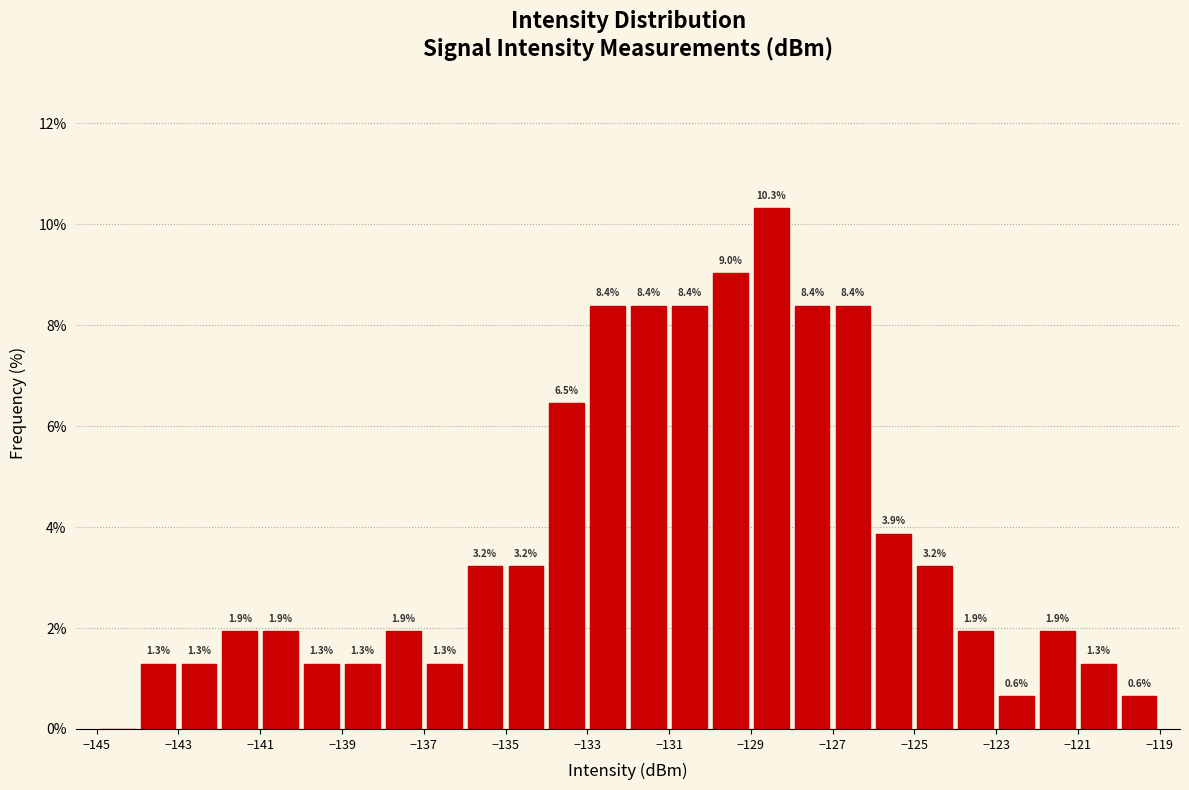

Over which range of the x-axis is the bar tallest?

-129 to -128